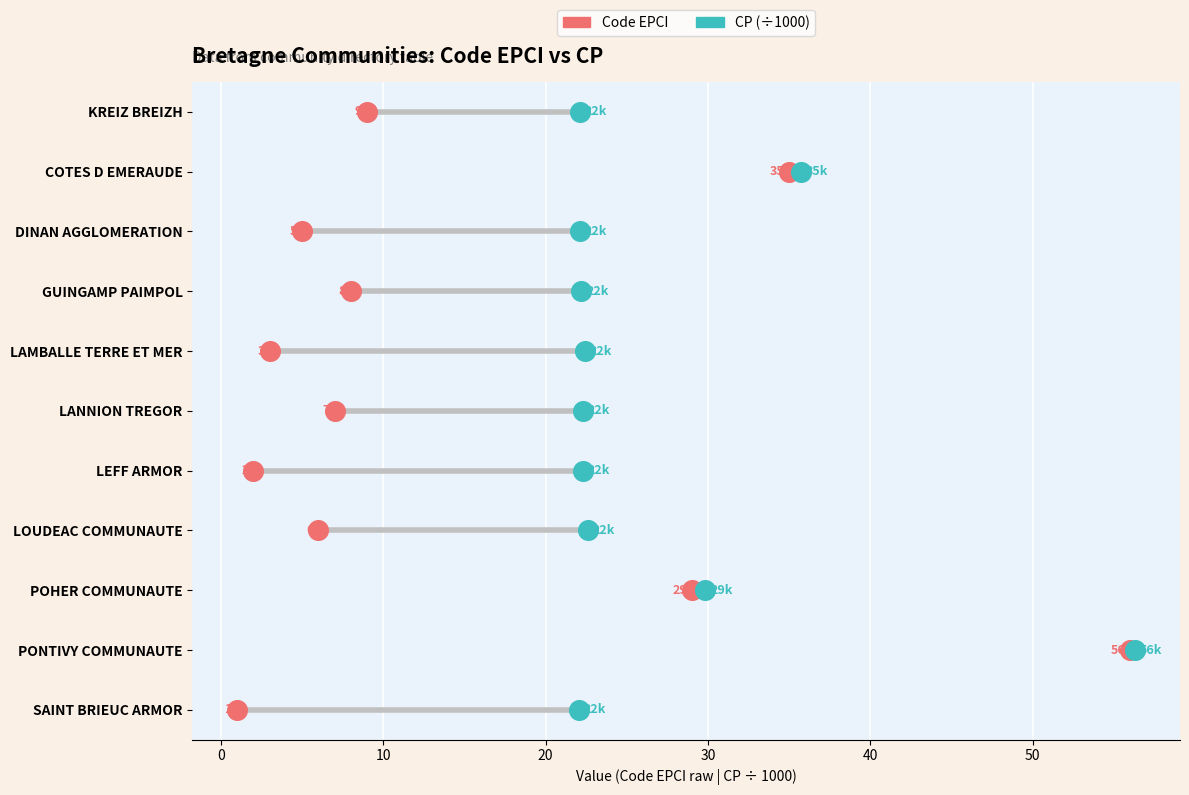

What are all the series names shown in the legend?

Code EPCI, CP (÷1000)